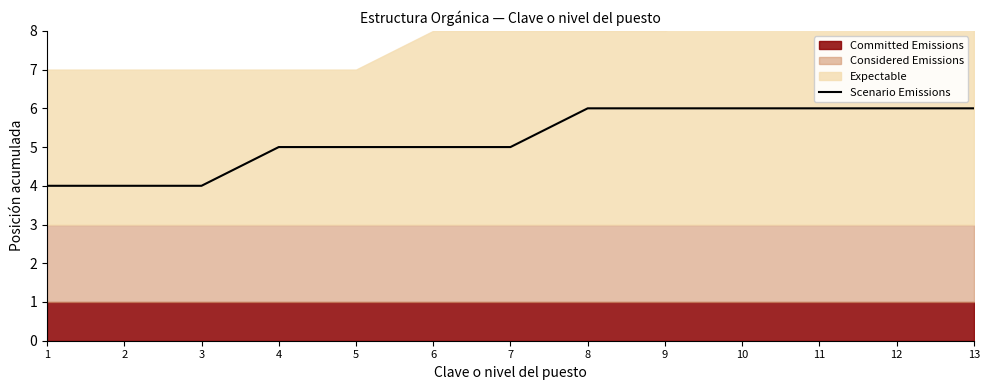

The value at 11 is 6. True or false?

True